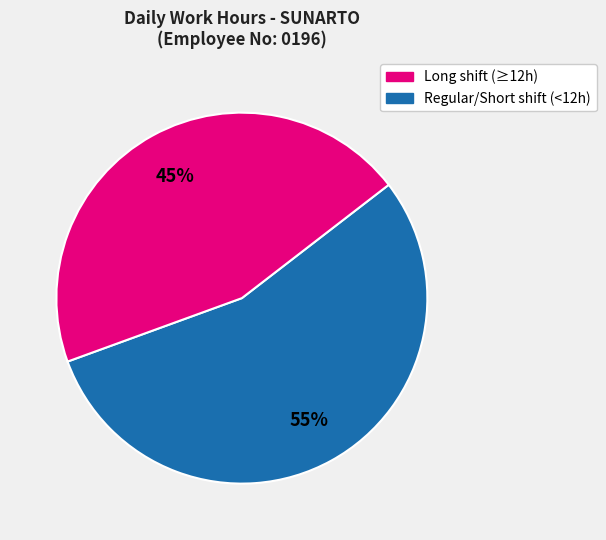

To the nearest percent, what is the average slice percentage?

50%